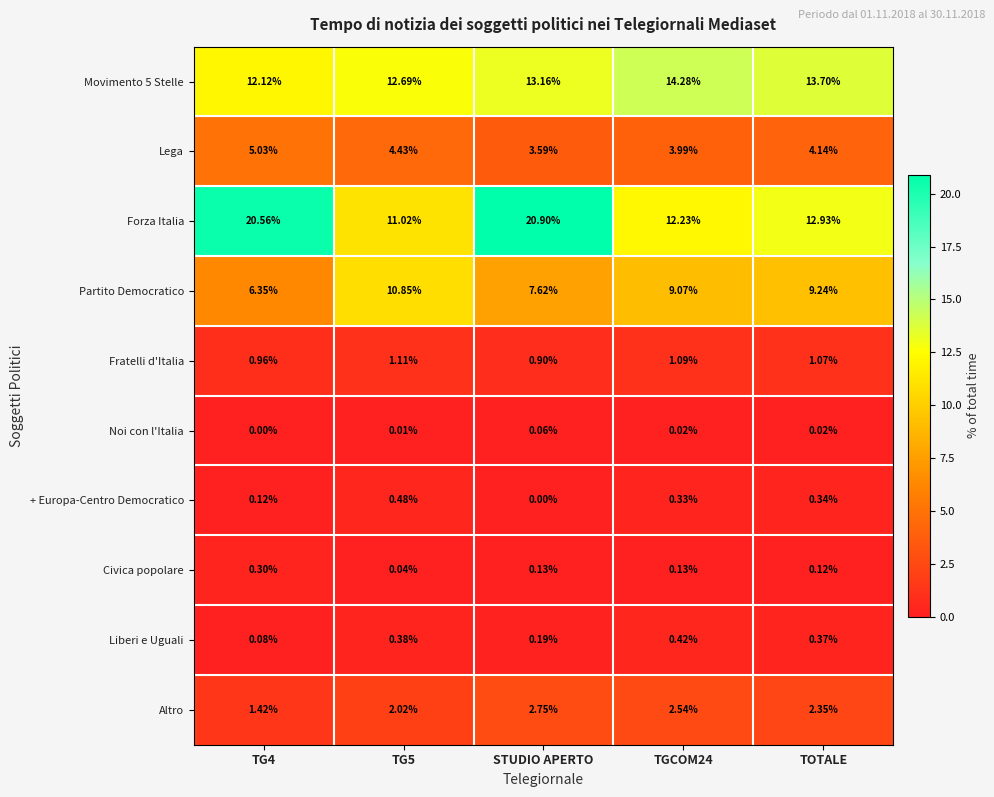

At which category is the sum across all series the highest?

STUDIO APERTO